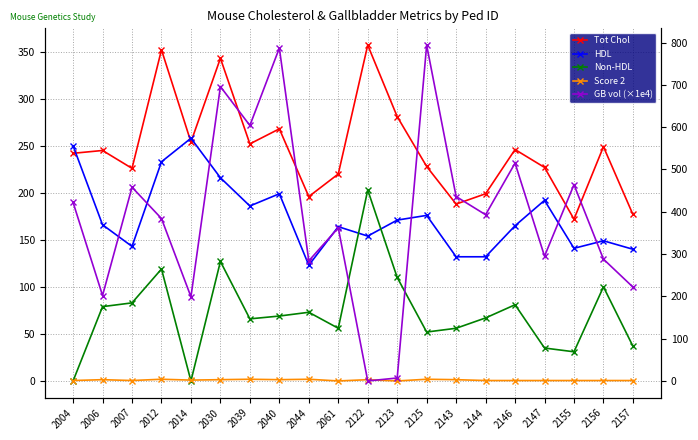

What value does the Tot Chol series have at 2006?

245.0